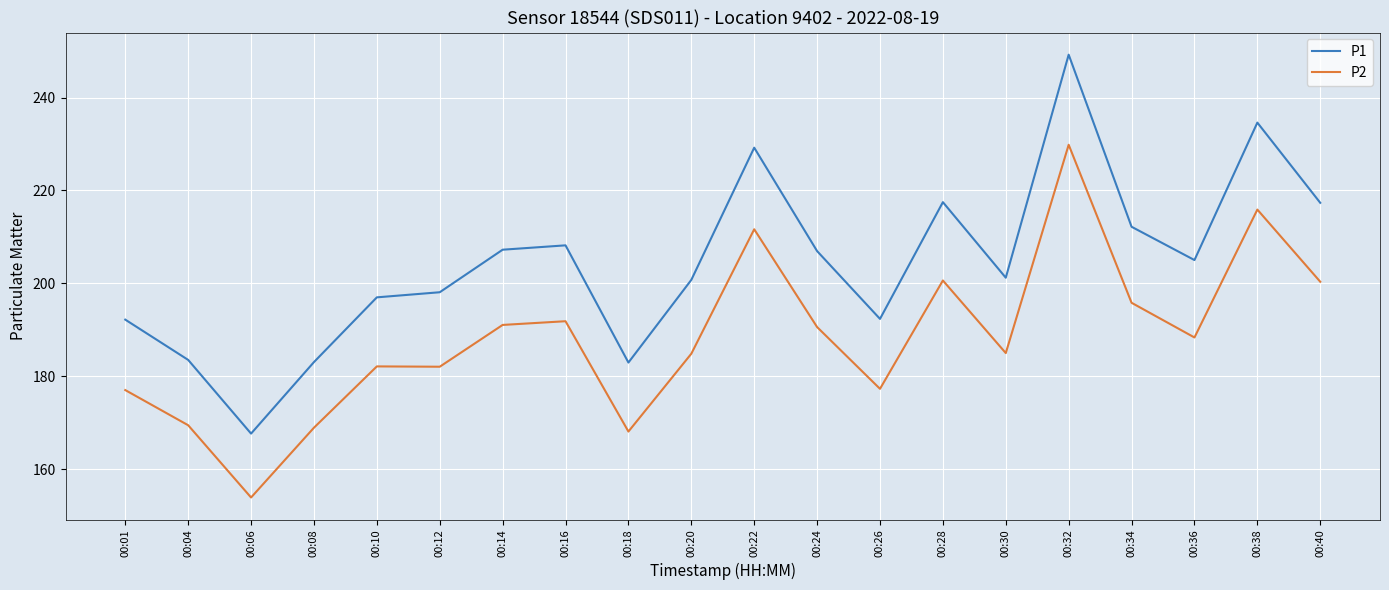

What is the spread (max minus min) of values at 00:22?

17.6